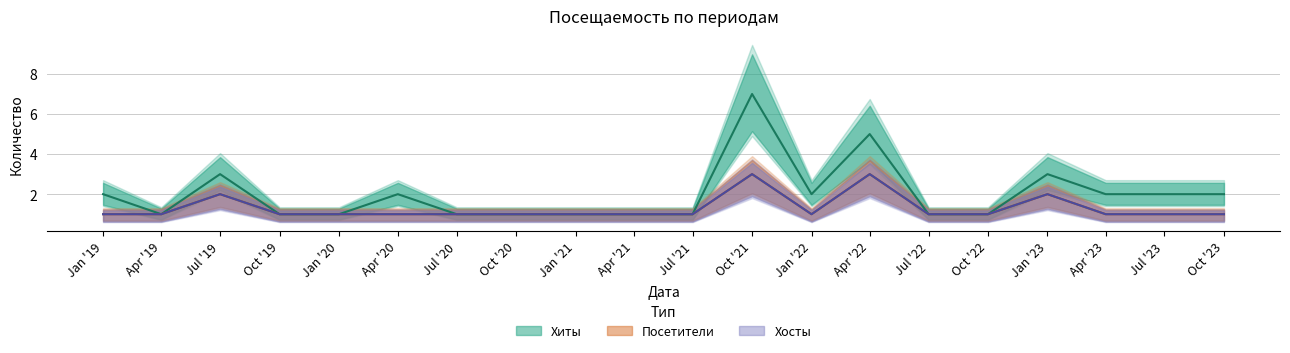

What is the value of the Хосты point at the 18th from the left?

1